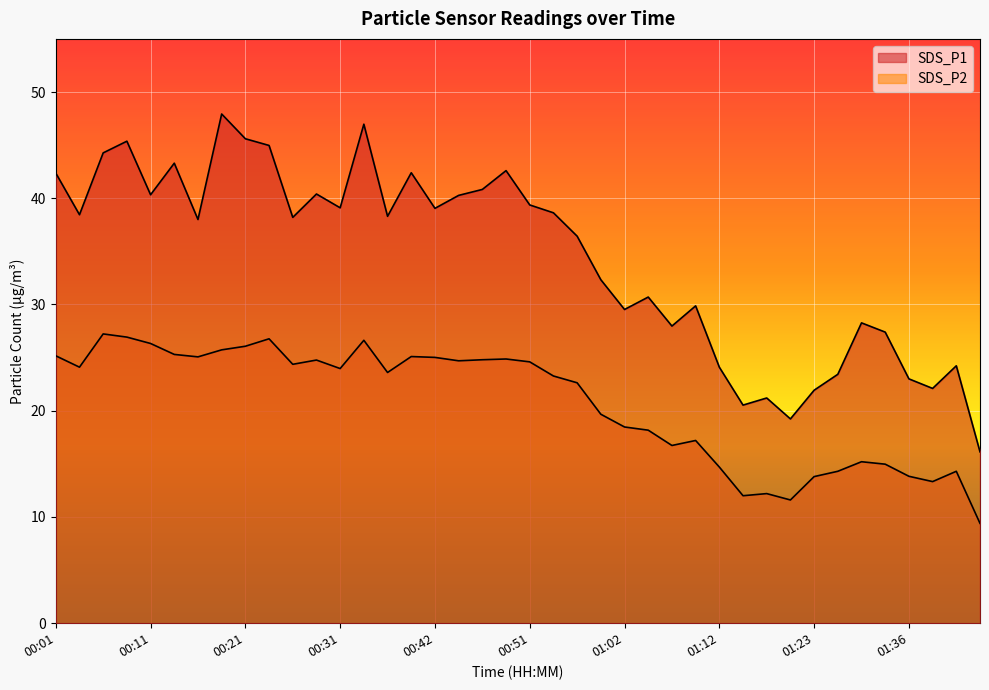

What is the approximate value of SDS_P1 at 00:49?

42.6